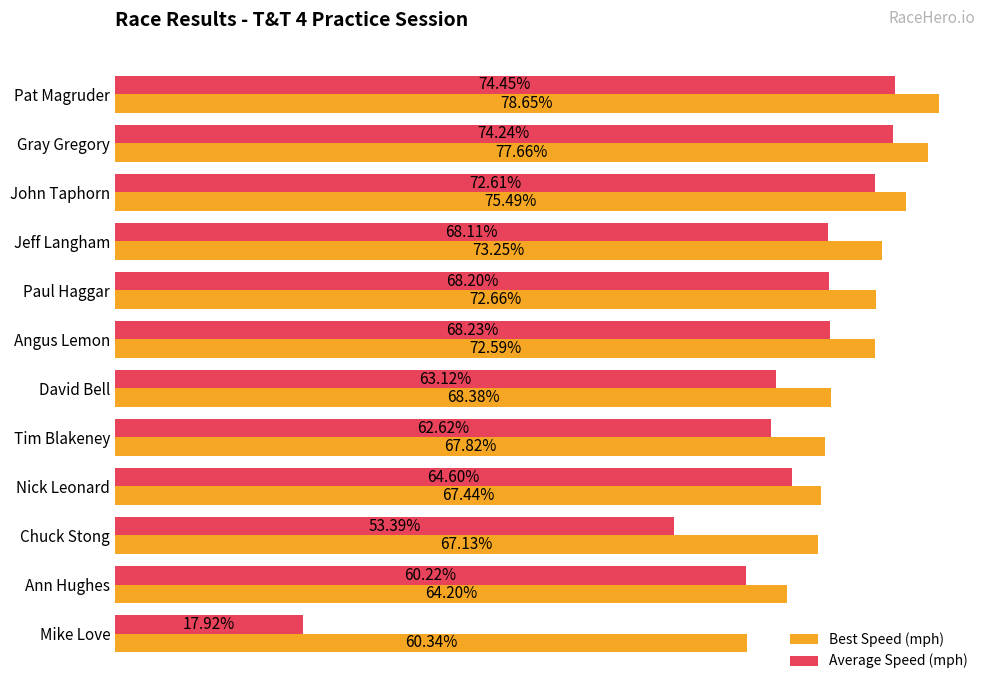

Rank the categories by Best Speed (mph) value from lowest to highest.

Mike Love, Ann Hughes, Chuck Stong, Nick Leonard, Tim Blakeney, David Bell, Angus Lemon, Paul Haggar, Jeff Langham, John Taphorn, Gray Gregory, Pat Magruder